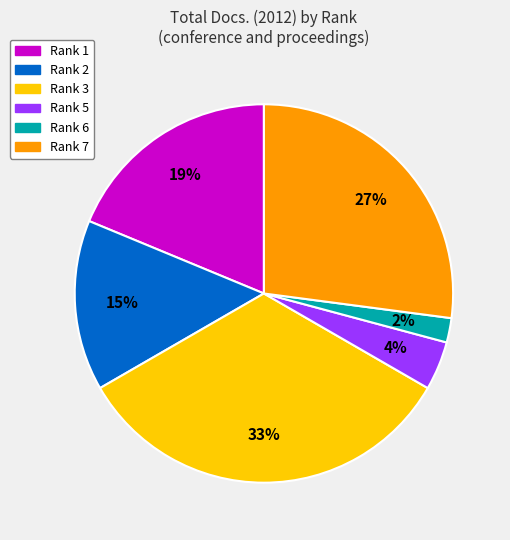

Does any single category account for the majority?

No